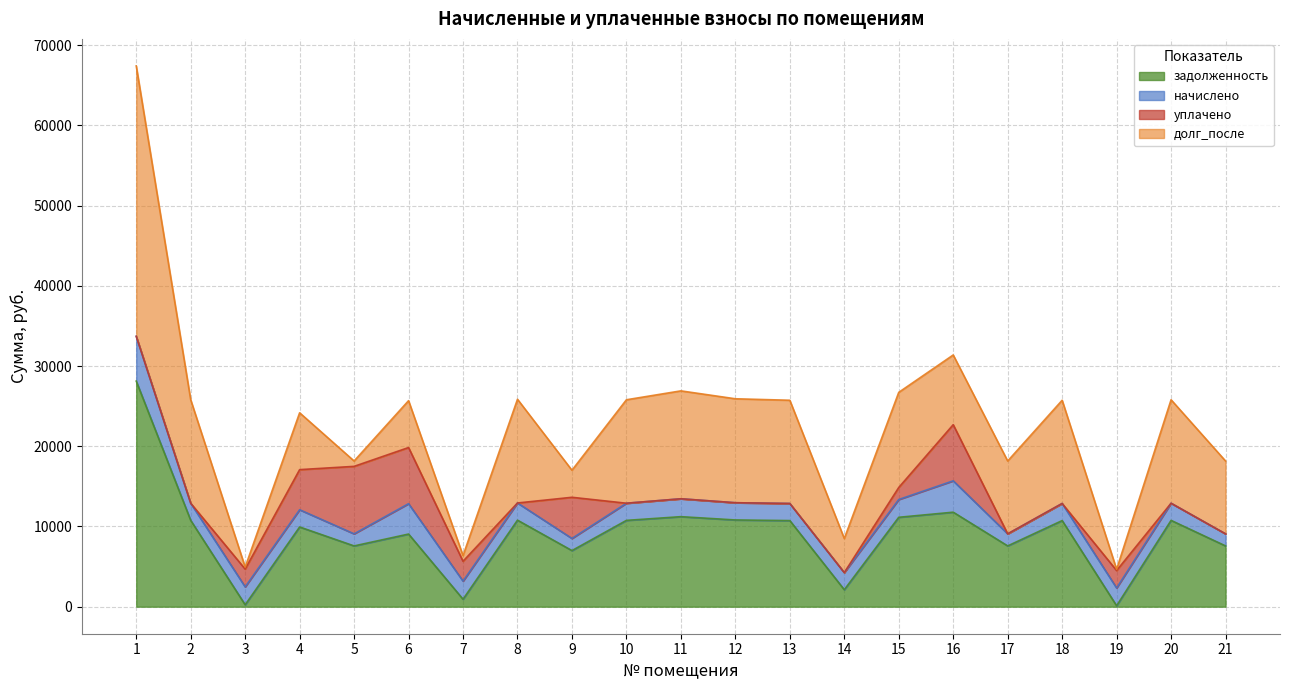

True or false: уплачено and долг_после cross at least once.

True